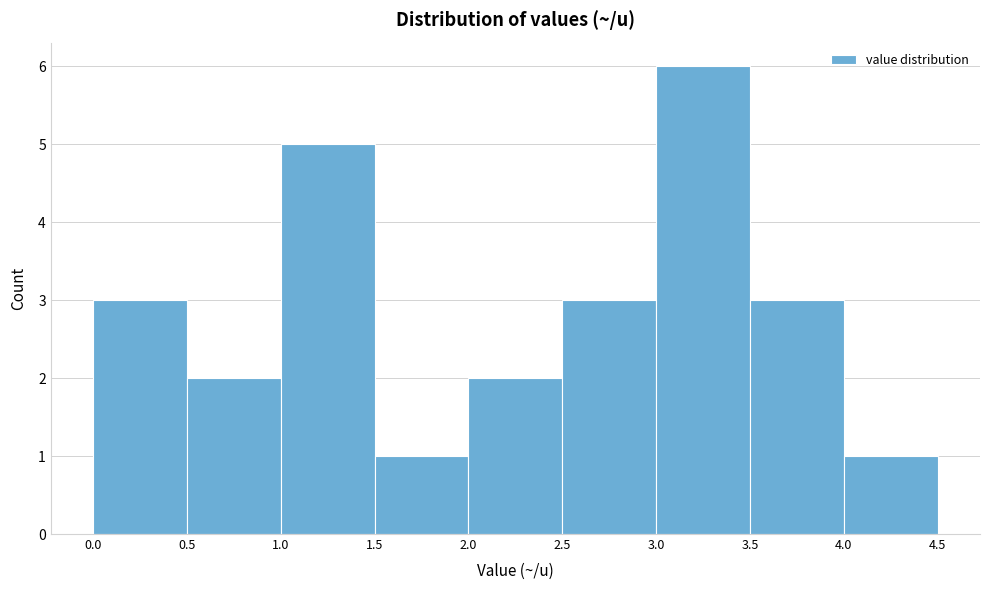

Reading left to right, list every bar in this chart as the range it spans on the x-axis followed by its height. The values are not printed on the chart, so give them approximately, as read against the axis.

0.0 to 0.5: 3
0.5 to 1.0: 2
1.0 to 1.5: 5
1.5 to 2.0: 1
2.0 to 2.5: 2
2.5 to 3.0: 3
3.0 to 3.5: 6
3.5 to 4.0: 3
4.0 to 4.5: 1